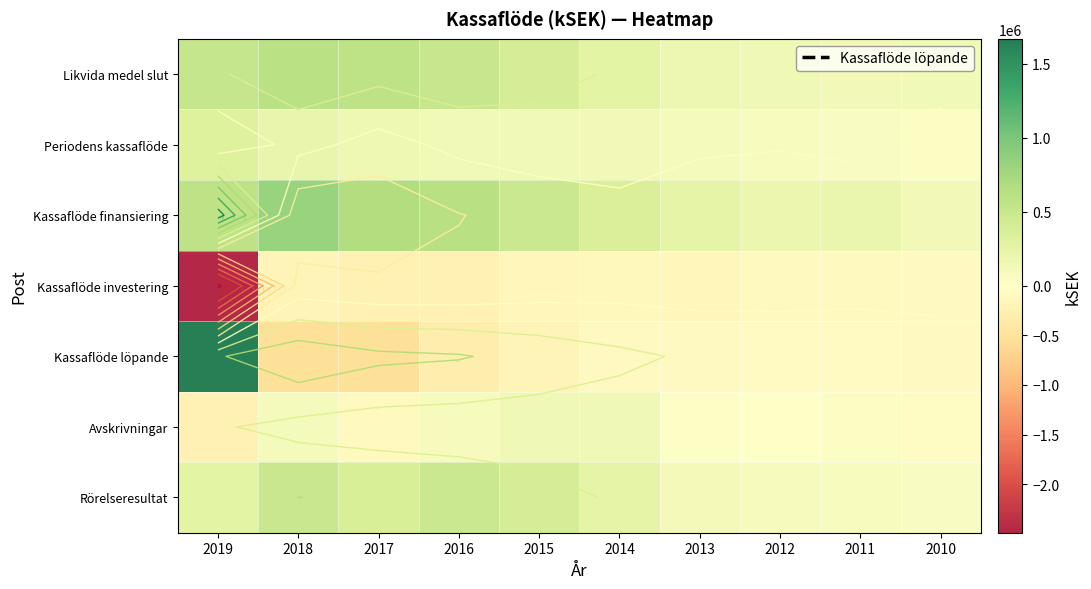

Between 2018 and 2011, which is larger?

2018